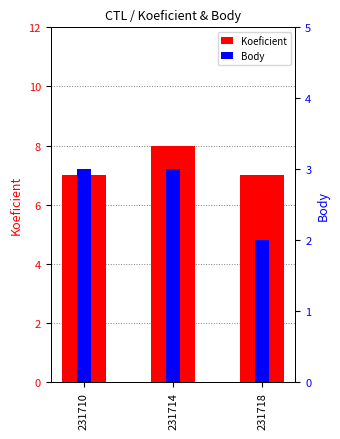

What is the approximate value of Body at 231710?

3